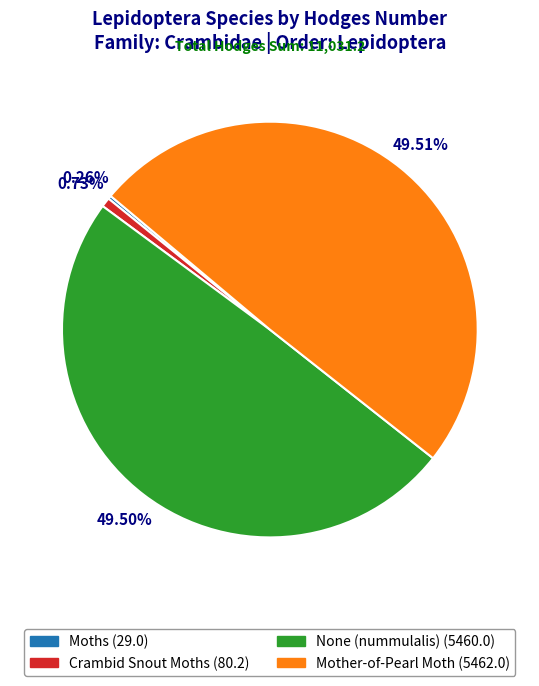

Is there a majority slice in this chart?

No